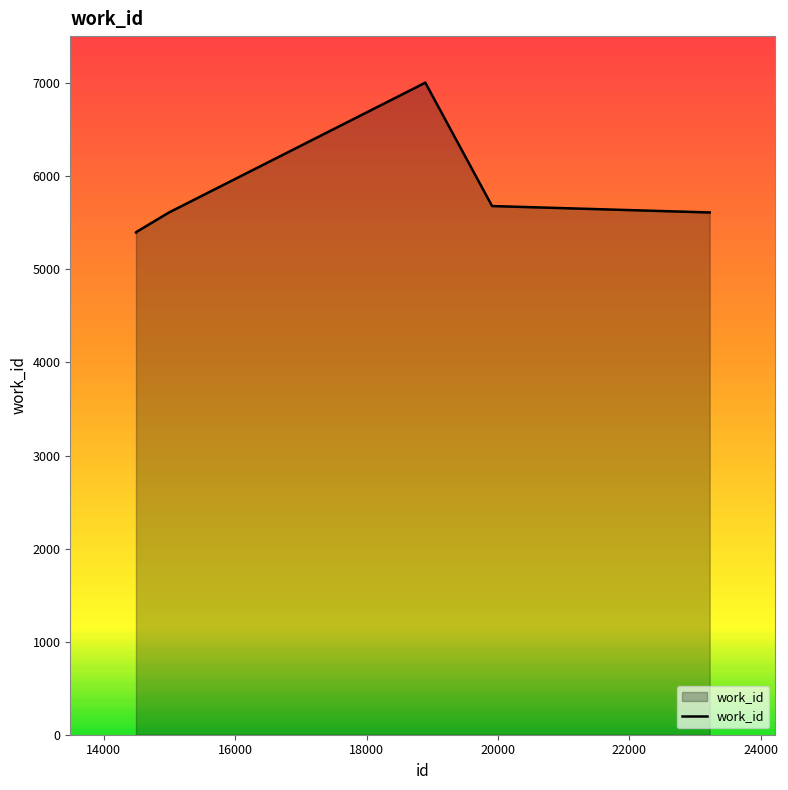

What is the greatest value displayed?

7007